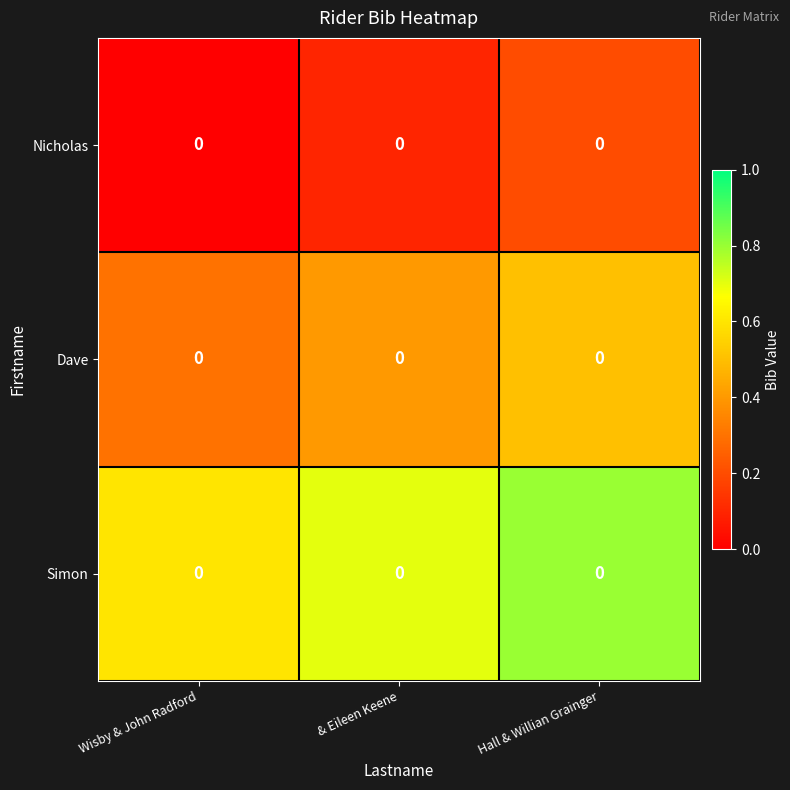

True or false: Nicholas has a value of 0.3 at Hall & Willian Grainger.

False